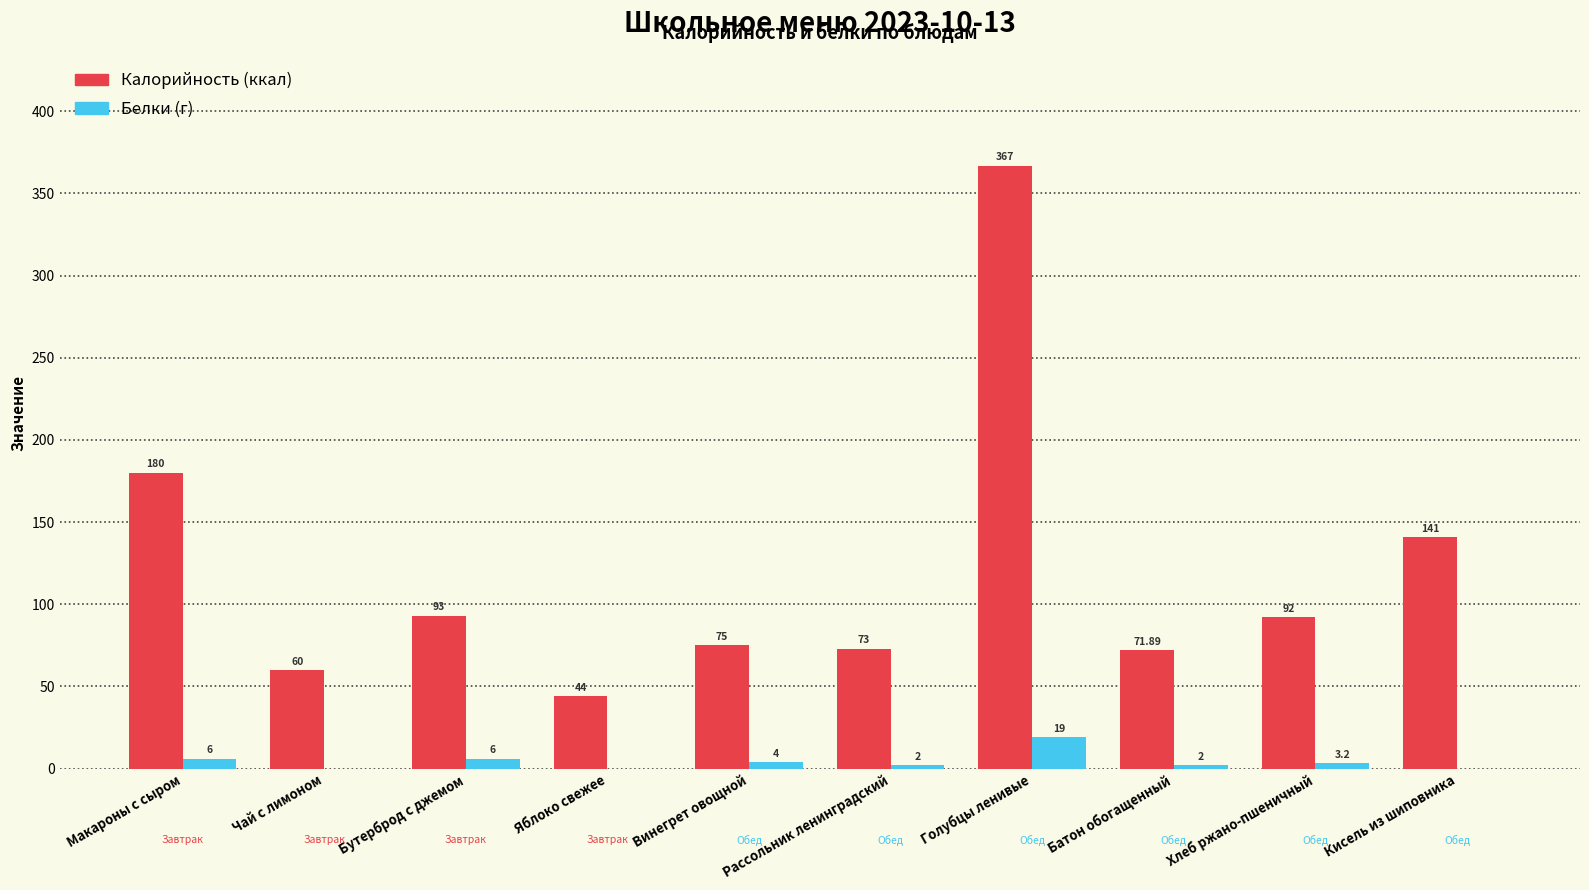

What is the total value across all series at Бутерброд с джемом?

99.0